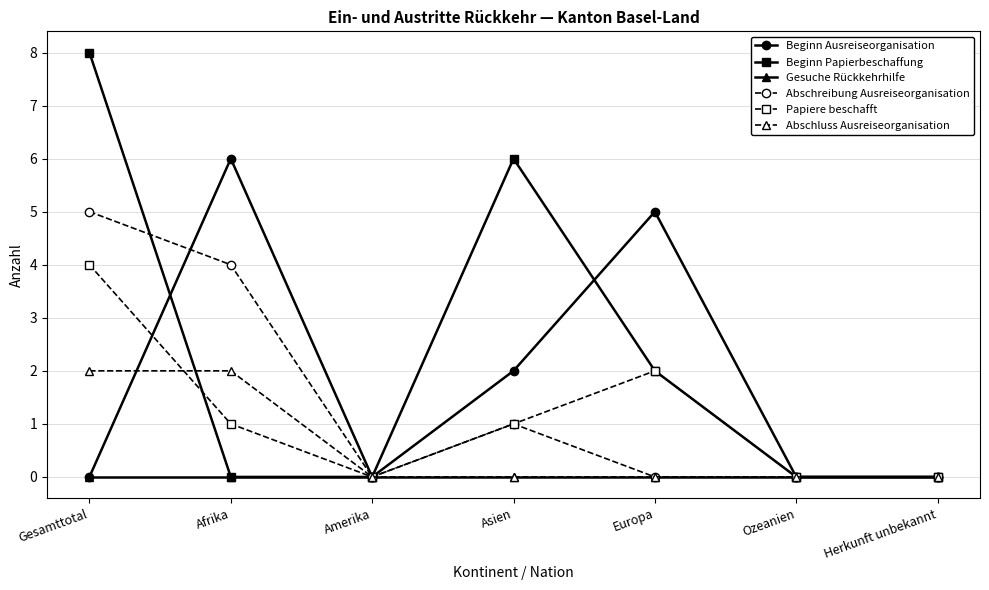

True or false: Gesuche Rückkehrhilfe has a value of 0 at Amerika.

True